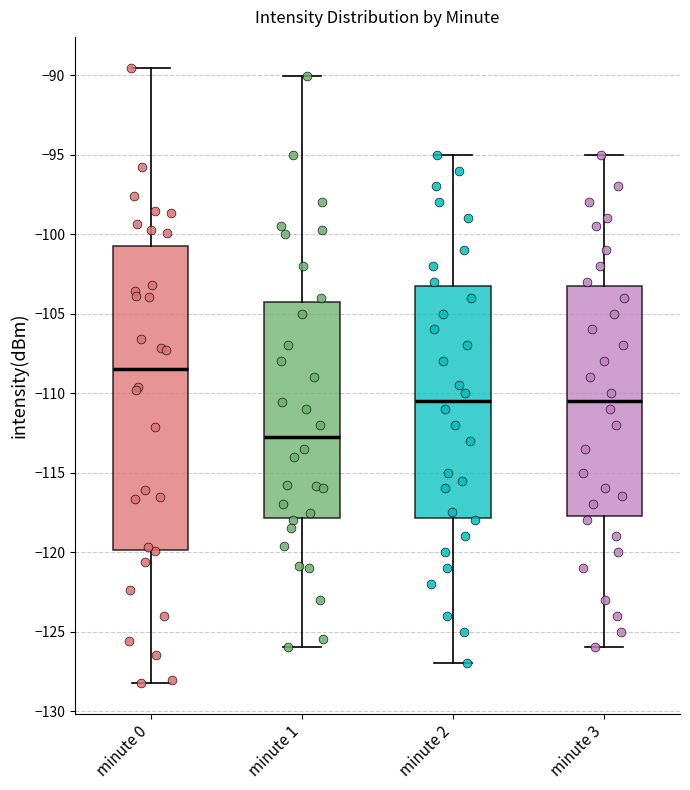

Reading left to right, transcribe this box plot: for each box, give where its median line is, the range the box spans, and where its two whiskers end, as read against the y-axis. The values are not printed on the chart, so give them approximately, as read against the axis.

minute 0: median -108.5, box -120.0 to -101.0, whiskers -128.0 to -89.5
minute 1: median -112.5, box -118.0 to -104.0, whiskers -126.0 to -90.0
minute 2: median -110.5, box -118.0 to -103.0, whiskers -127.0 to -95.0
minute 3: median -110.5, box -117.5 to -103.0, whiskers -126.0 to -95.0